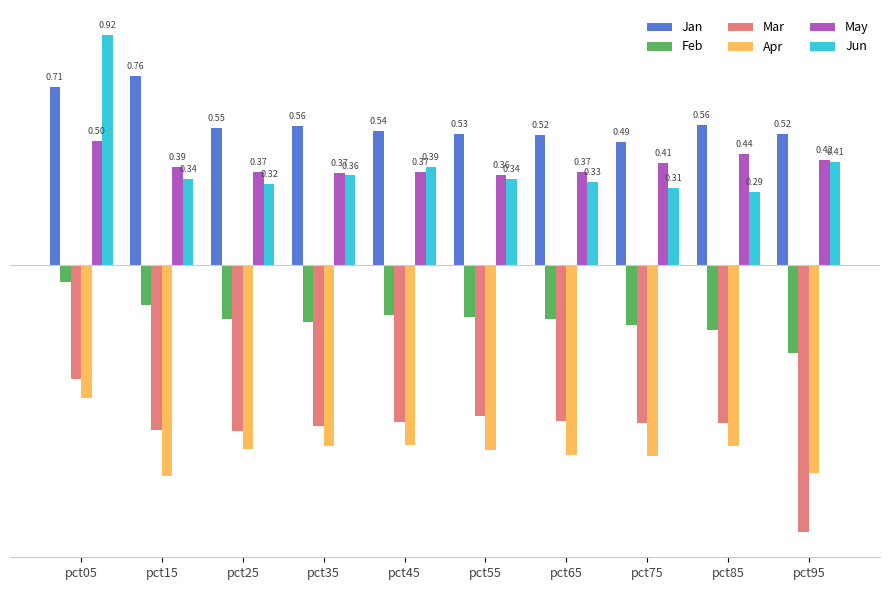

Rank the series at pct25 from lowest to highest value.

Apr, Mar, Feb, Jun, May, Jan